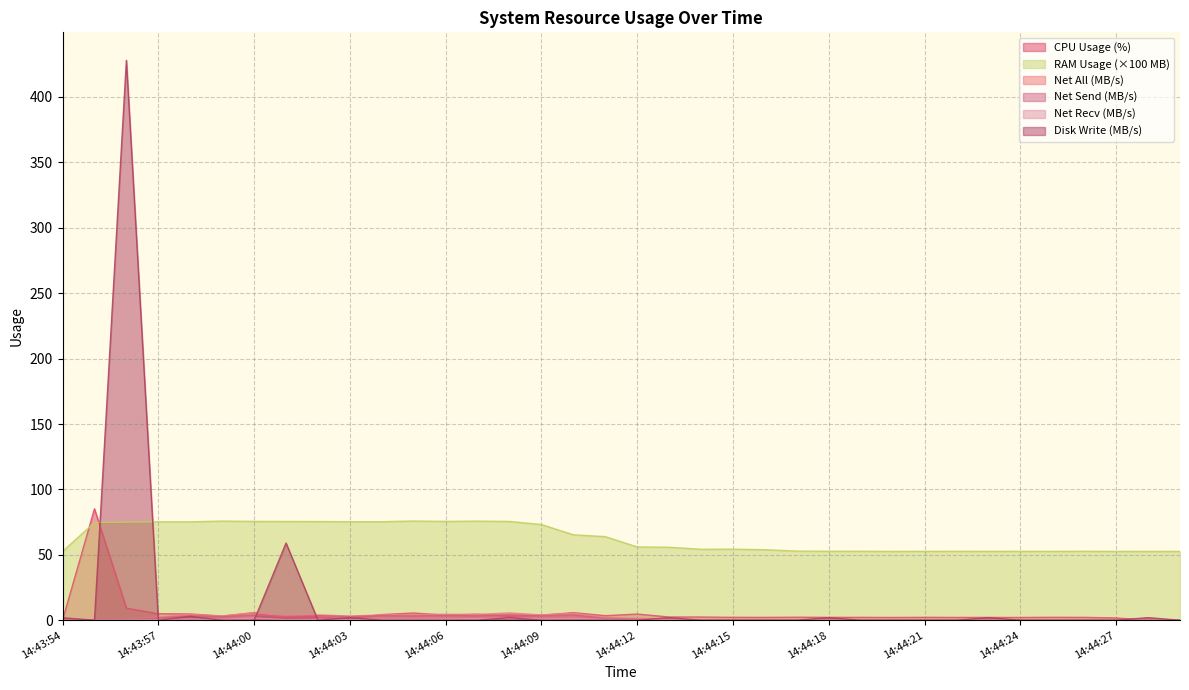

Does the chart display data point markers on the line(s)?

No